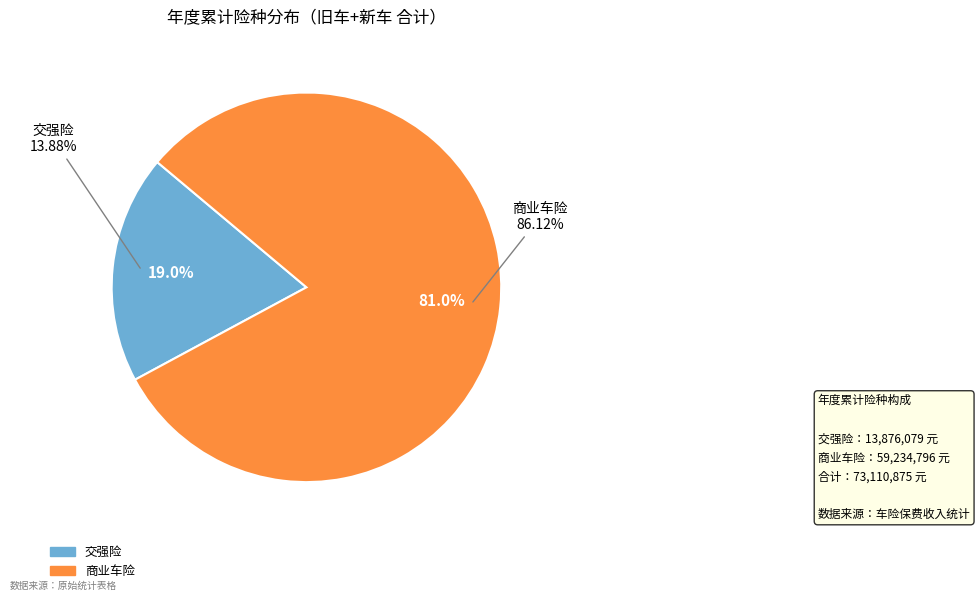

Combined, do 交强险 and 商业车险 account for over 50%?

Yes